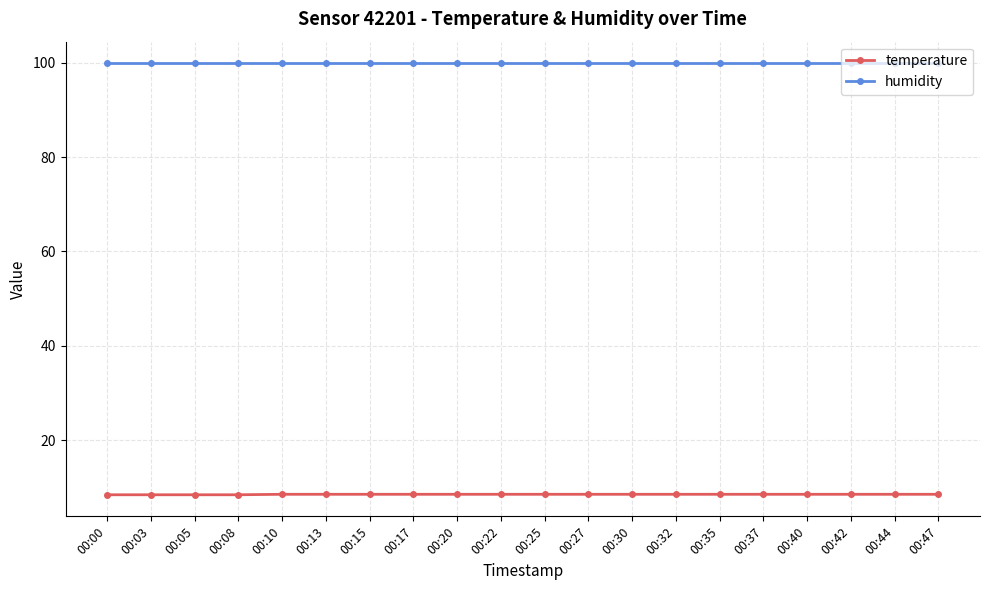

What is the spread (max minus min) of values at 00:30?

91.4